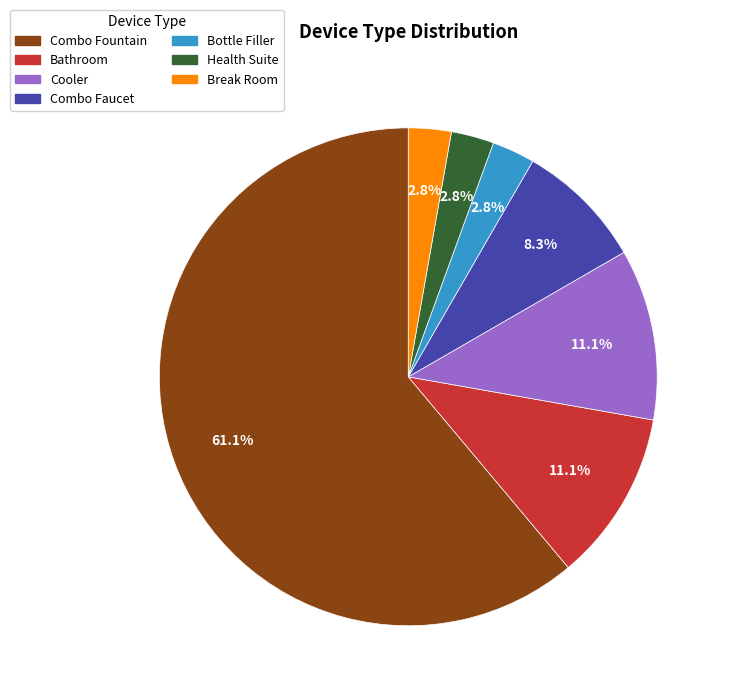

To the nearest percent, what percentage of the pie is Break Room?

3%